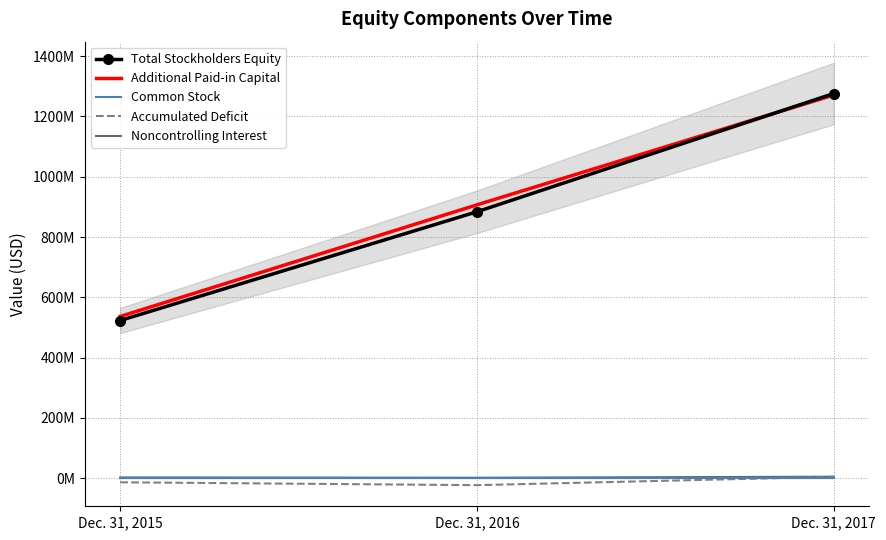

Reading right to left, what are all the values shown in this chart?

Total Stockholders Equity: 1275887000	883780000	522985000
Additional Paid-in Capital: 1271040000	906738000	536451000
Common Stock: 386000	265000	228000
Accumulated Deficit: 4449000	-23232000	-13699000
Noncontrolling Interest: 4879000	1481000	2469000